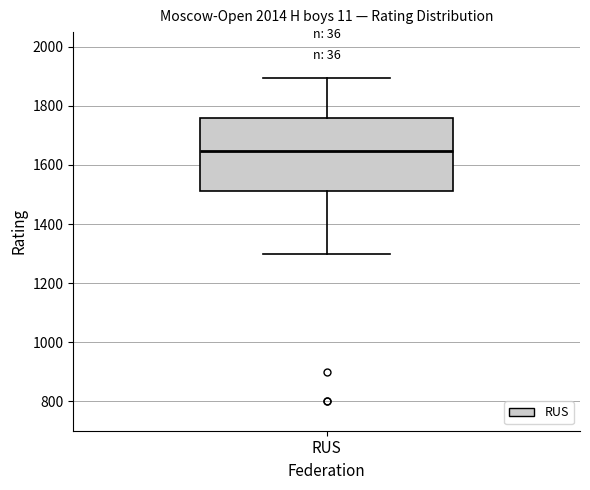

Transcribe this box plot: give where the median line is, the range the box spans, and where the two whiskers end, as read against the y-axis. The values are not printed on the chart, so give them approximately, as read against the axis.

median 1640, box 1520 to 1760, whiskers 1300 to 1900